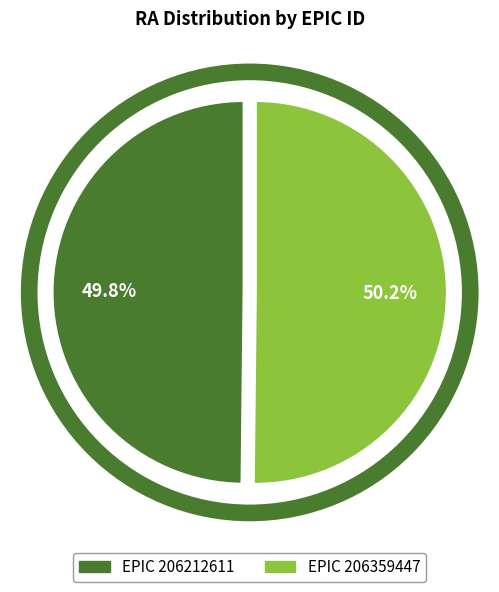

Is there a majority slice in this chart?

Yes